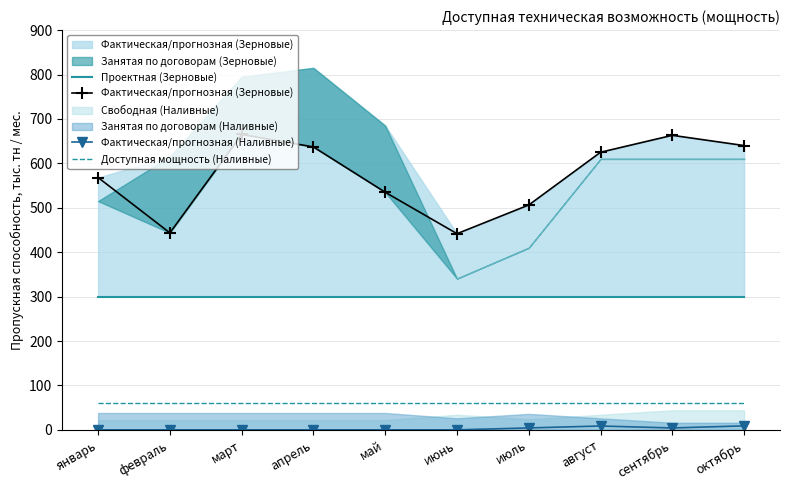

How many interior local valleys does the Фактическая/прогнозная (Наливные) series have?

1